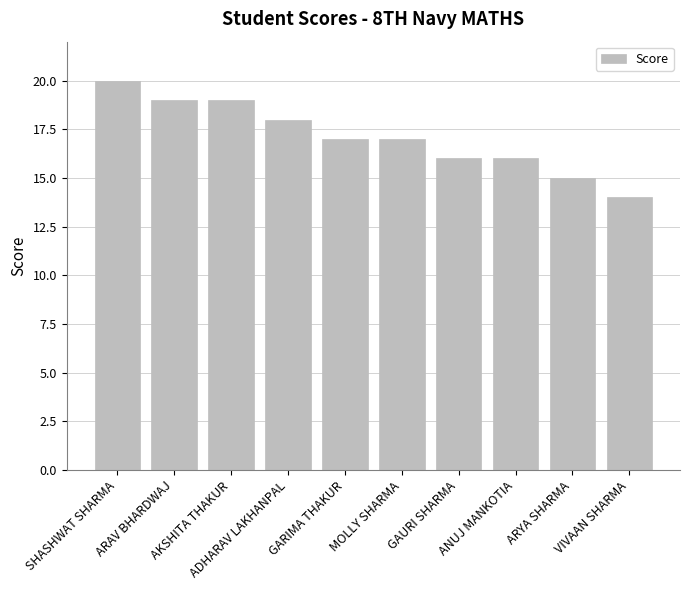

Reading left to right, transcribe all the data shown in this chart.

20	19	19	18	17	17	16	16	15	14